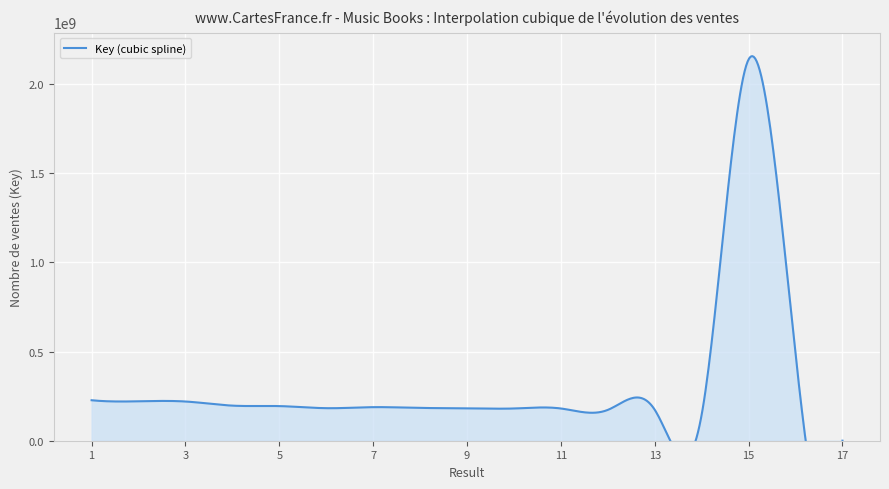

Reading left to right, list all the values displayed in this chart.

1=226993227	2=221035627	3=219903563	4=196762956	5=194197165	6=182466892	7=188236747	8=183862814	9=182226074	10=180754451	11=180762867	12=172864588	13=173561788	14=146337458	15=2138188265	16=485830629	17=268620